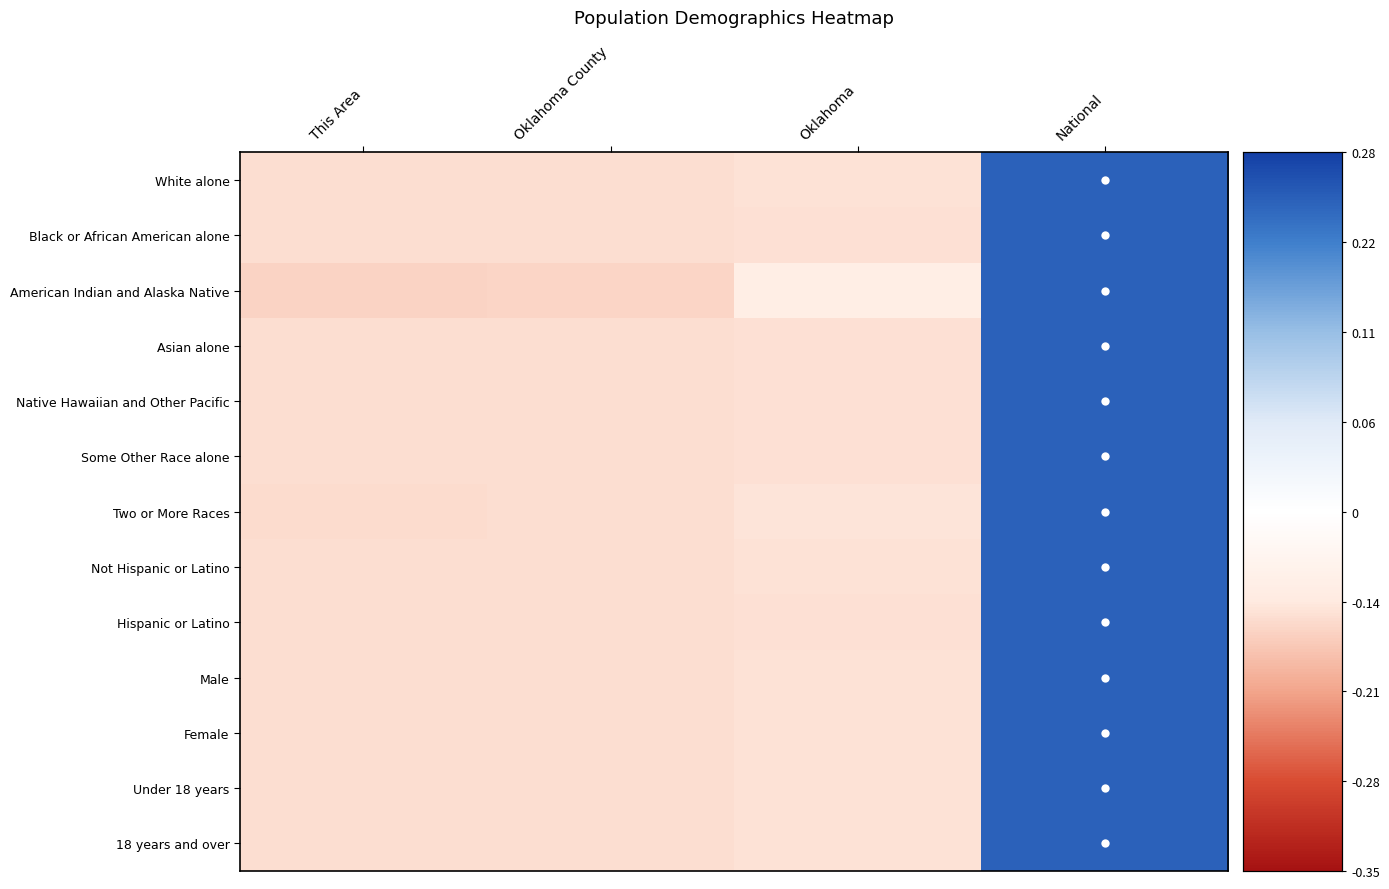

Reading left to right, transcribe all the data shown in this chart.

White alone: This Area=-0.6	Oklahoma County=-0.6	Oklahoma=-0.6	National=1.7
Black or African American alone: This Area=-0.6	Oklahoma County=-0.6	Oklahoma=-0.6	National=1.7
American Indian and Alaska Native: This Area=-0.7	Oklahoma County=-0.7	Oklahoma=-0.4	National=1.7
Asian alone: This Area=-0.6	Oklahoma County=-0.6	Oklahoma=-0.6	National=1.7
Native Hawaiian and Other Pacific: This Area=-0.6	Oklahoma County=-0.6	Oklahoma=-0.6	National=1.7
Some Other Race alone: This Area=-0.6	Oklahoma County=-0.6	Oklahoma=-0.6	National=1.7
Two or More Races: This Area=-0.6	Oklahoma County=-0.6	Oklahoma=-0.5	National=1.7
Not Hispanic or Latino: This Area=-0.6	Oklahoma County=-0.6	Oklahoma=-0.6	National=1.7
Hispanic or Latino: This Area=-0.6	Oklahoma County=-0.6	Oklahoma=-0.6	National=1.7
Male: This Area=-0.6	Oklahoma County=-0.6	Oklahoma=-0.6	National=1.7
Female: This Area=-0.6	Oklahoma County=-0.6	Oklahoma=-0.6	National=1.7
Under 18 years: This Area=-0.6	Oklahoma County=-0.6	Oklahoma=-0.6	National=1.7
18 years and over: This Area=-0.6	Oklahoma County=-0.6	Oklahoma=-0.6	National=1.7